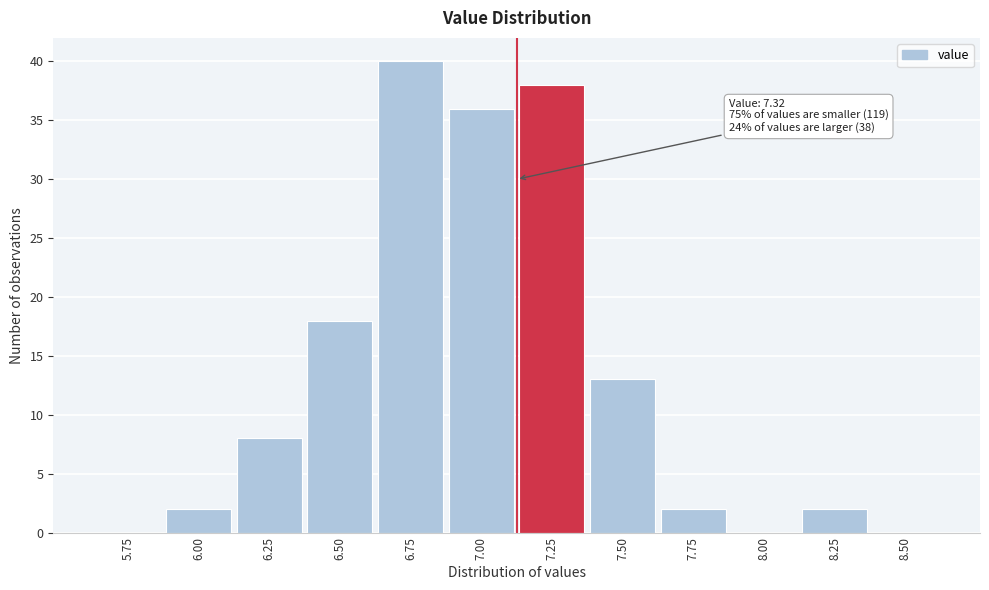

Reading left to right, extract all data points from this chart.

5.75=0	6.00=2	6.25=8	6.50=18	6.75=40	7.00=36	7.25=38	7.50=13	7.75=2	8.00=0	8.25=2	8.50=0